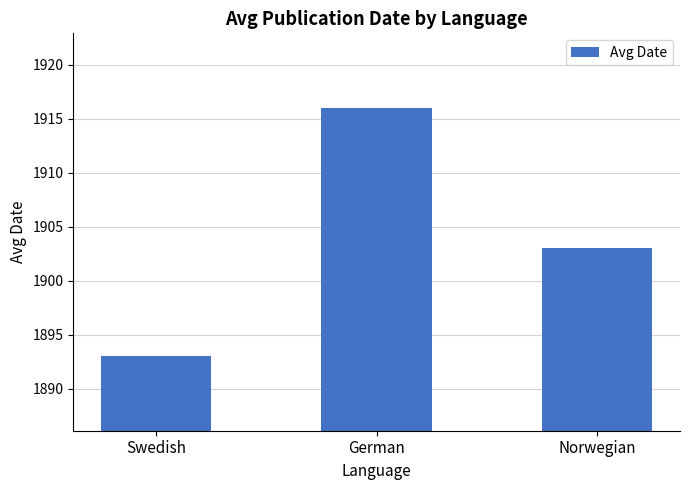

How many values are between 1893 and 1916?

3